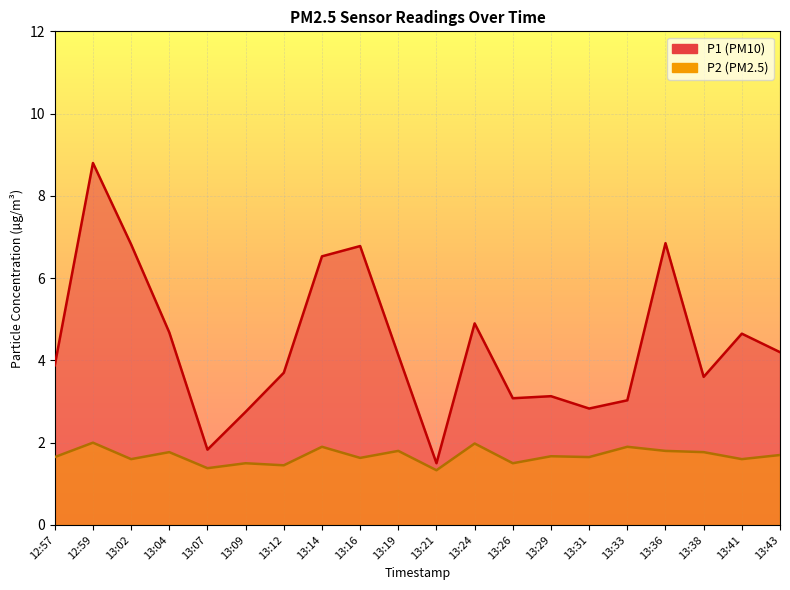

Read the P1 value at 13:16.

6.8